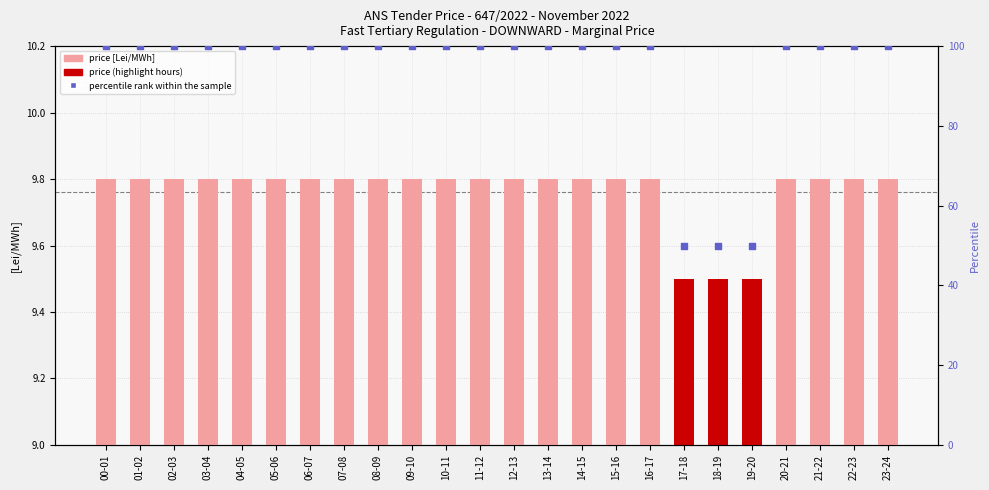

Is the value of Price [Lei/MWh] at 14-15 greater than the value of percentile rank within the sample at 21-22?

No